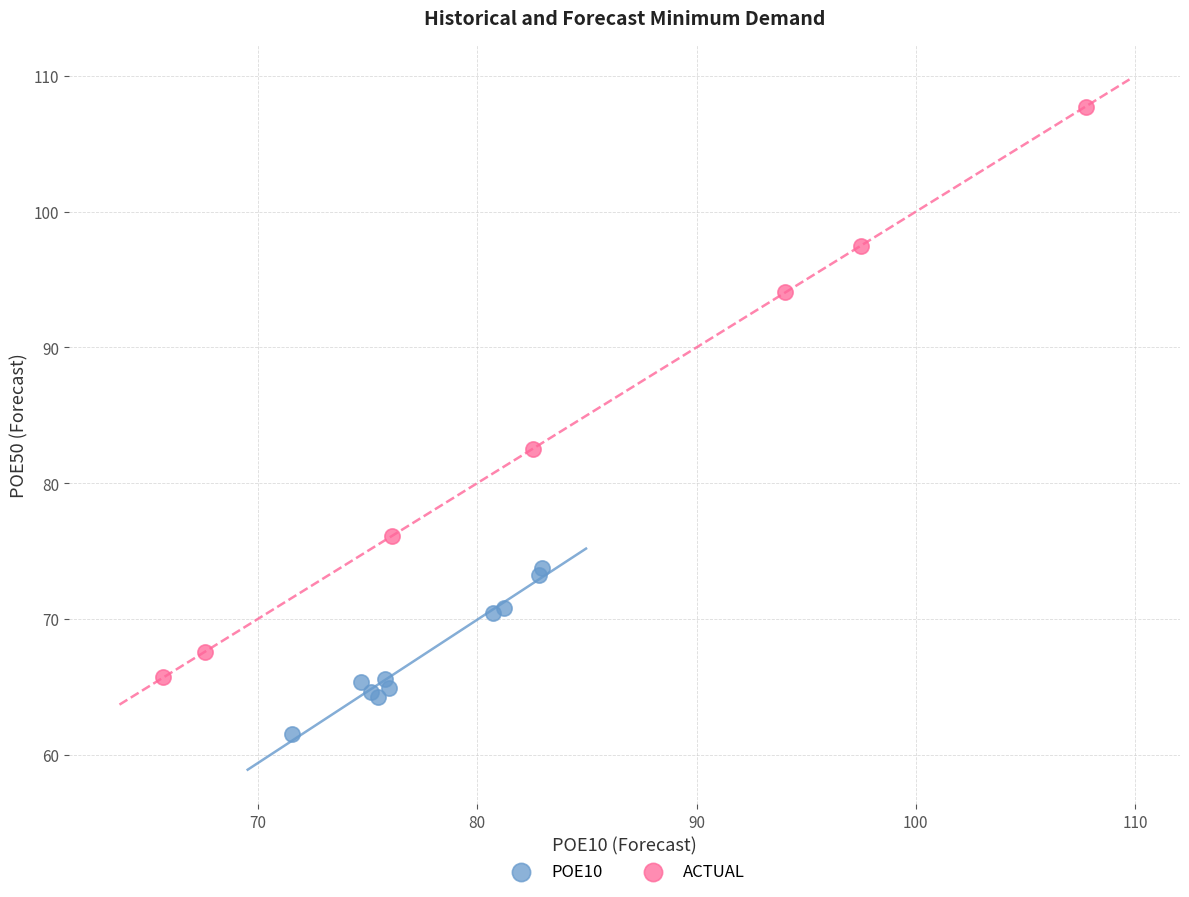

Which series contains the lowest Y value?

POE10